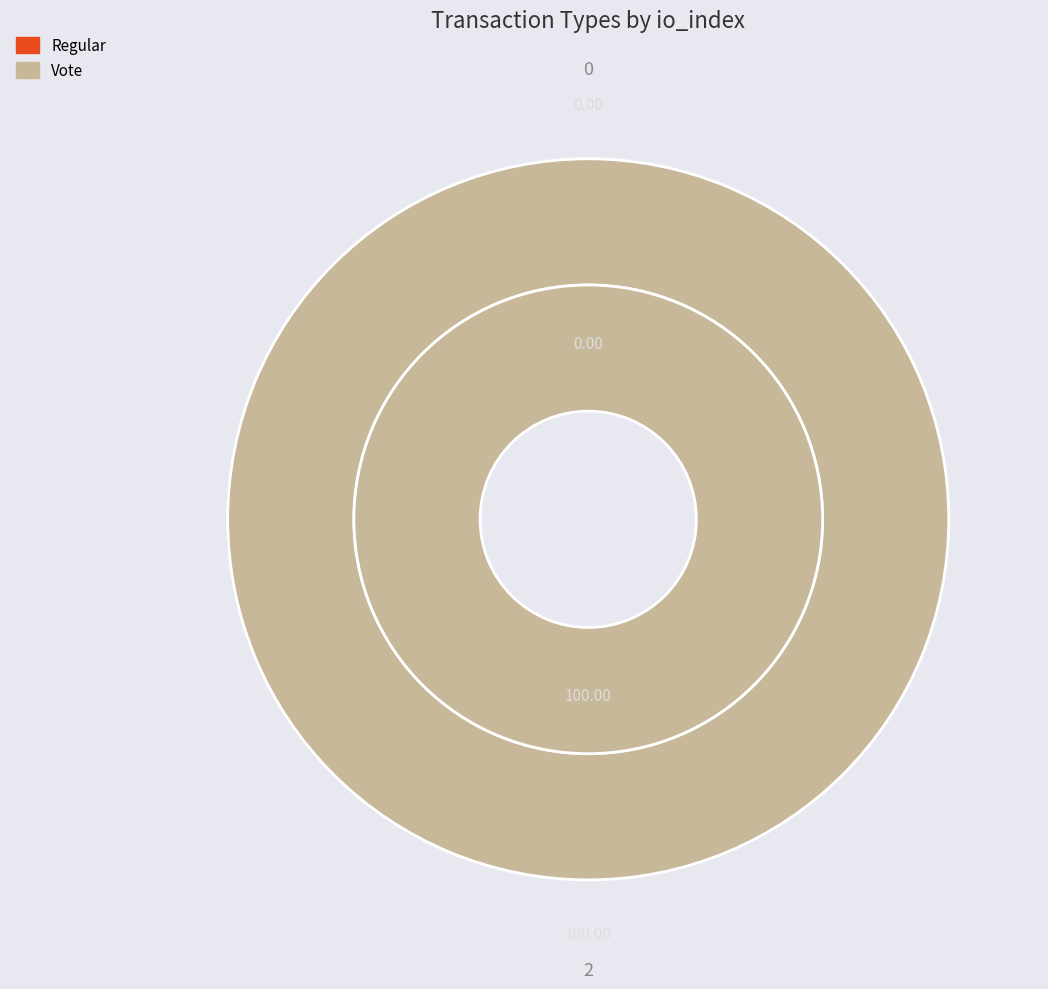

Count the number of slices in the pie.

2